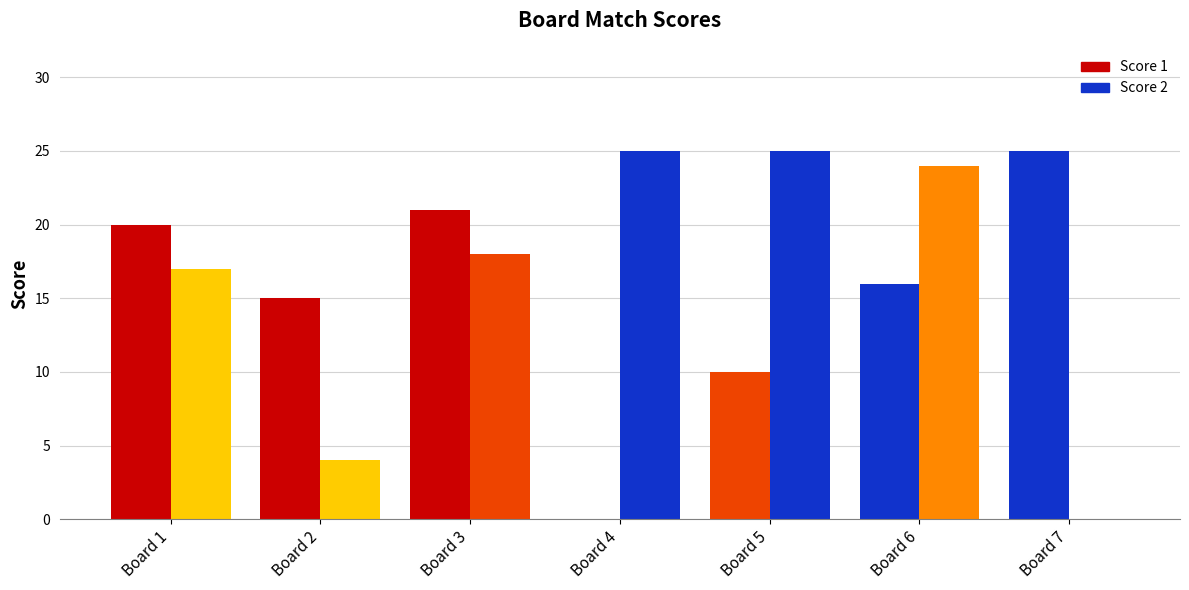

Count the number of categories in the chart.

7